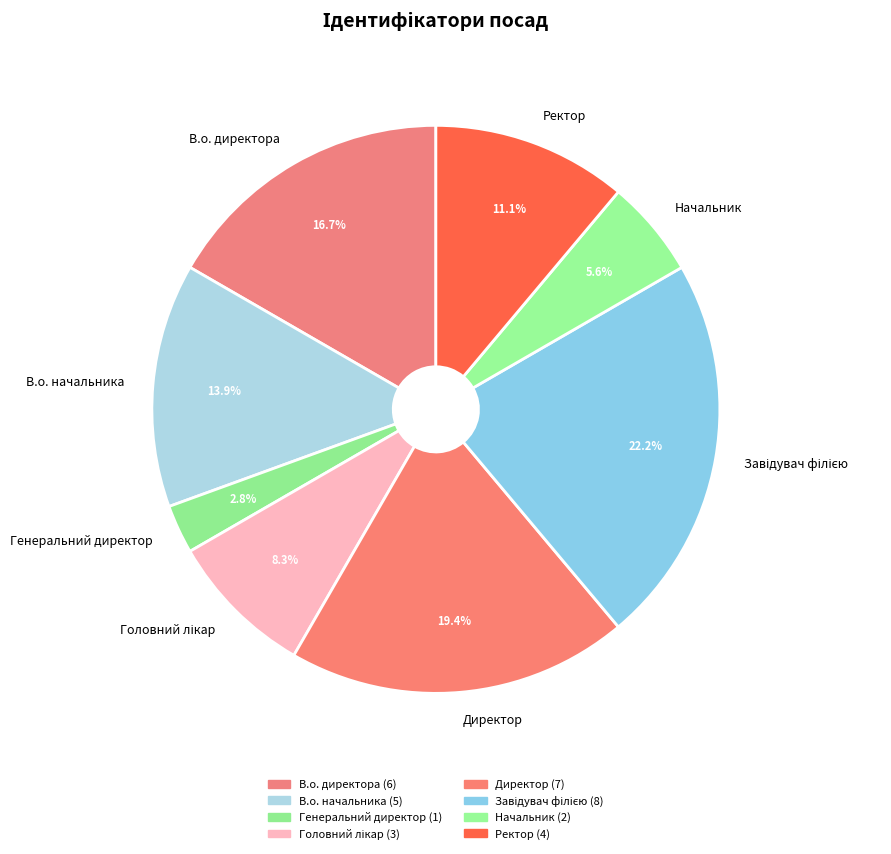

Which slice is the smallest?

Генеральний директор